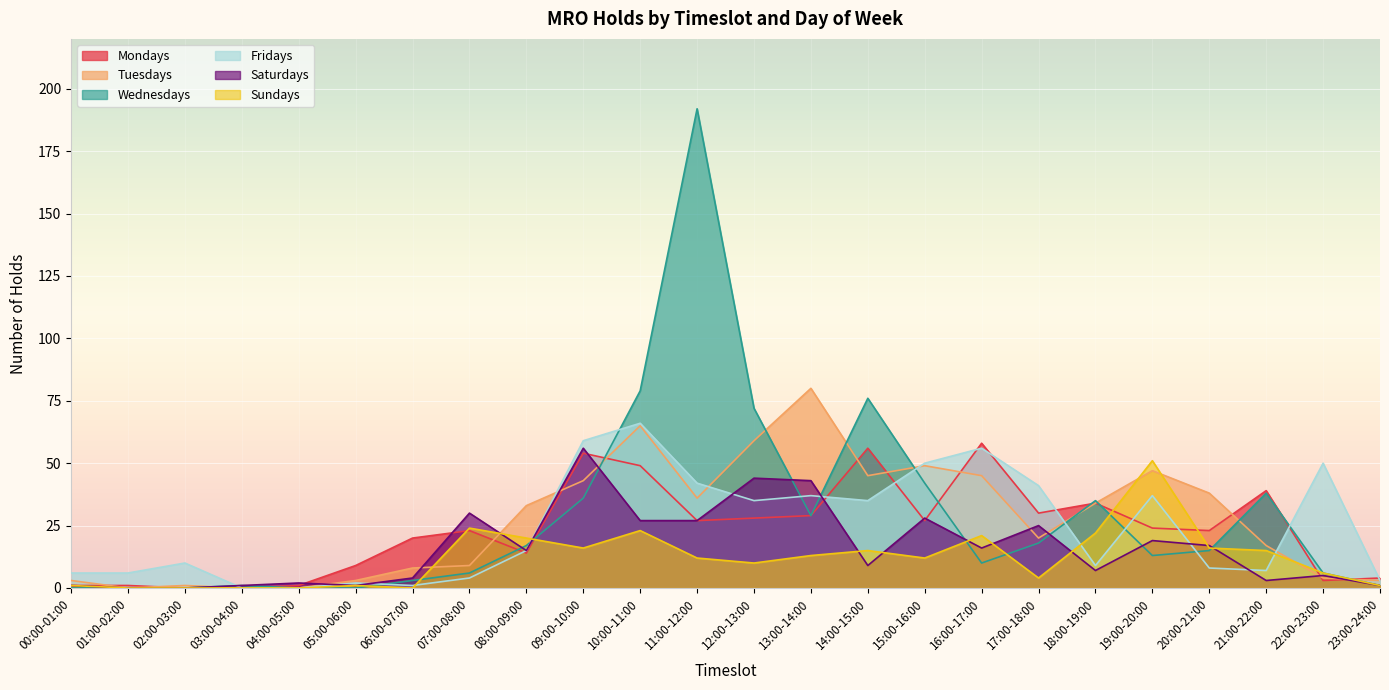

At which category is the sum across all series the highest?

11:00-12:00